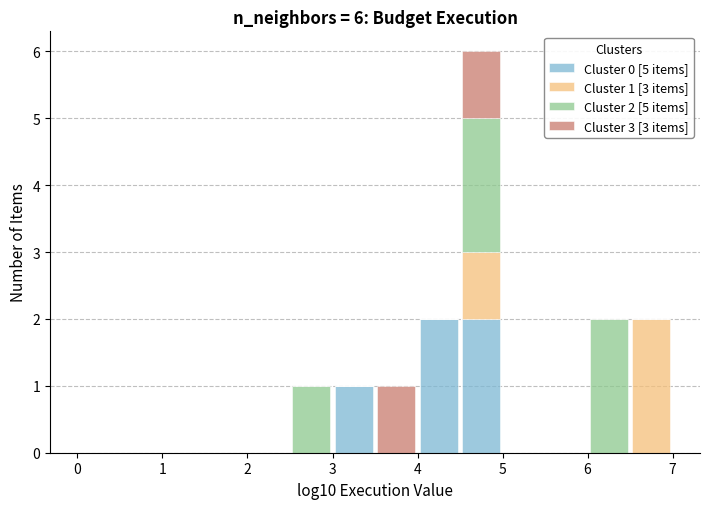

Which range on the x-axis has the tallest stacked bar (by total height)?

4.5 to 5.0